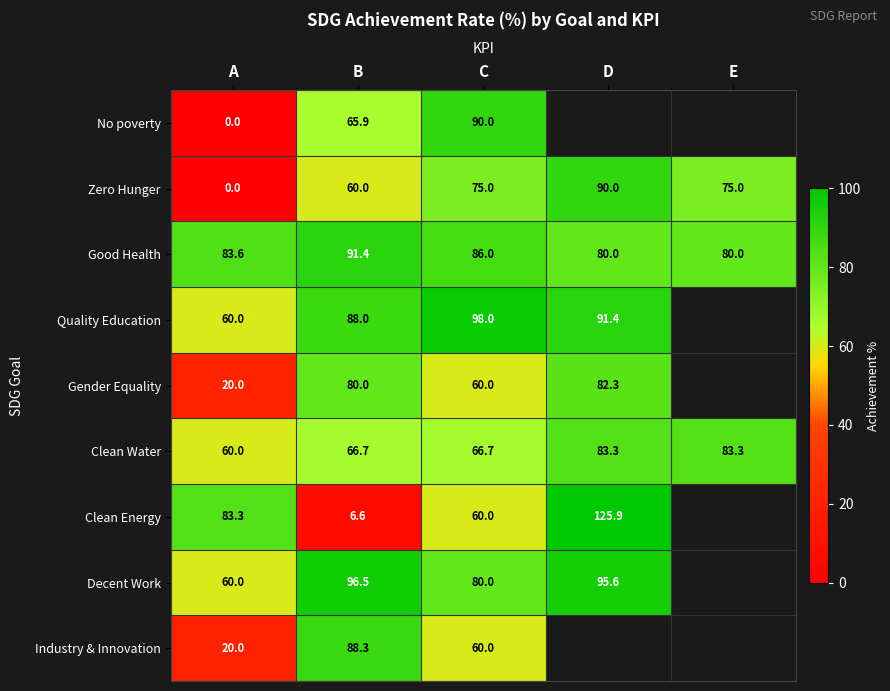

Which category has the highest value in the Zero Hunger series?

D